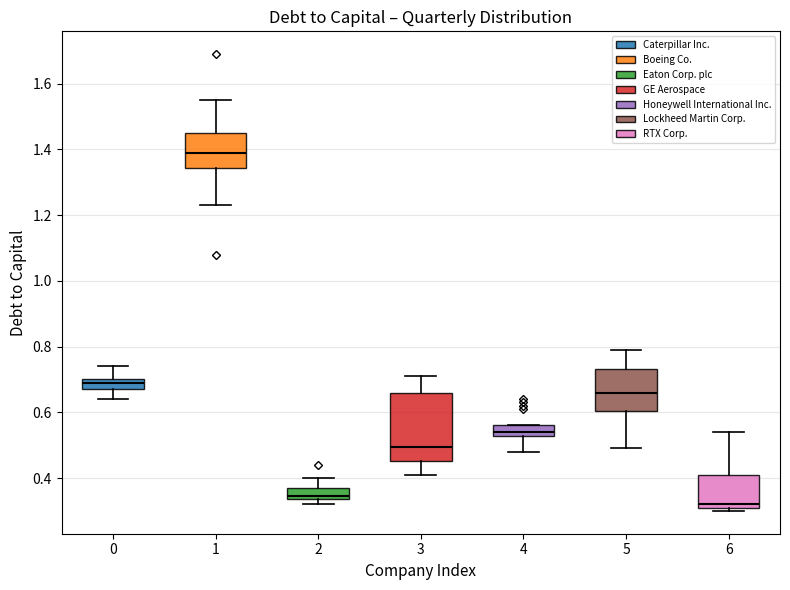

Where is the upper edge of the box at x = 1 on the y-axis? The values are not printed on the chart, so give them approximately, as read against the axis.

1.46